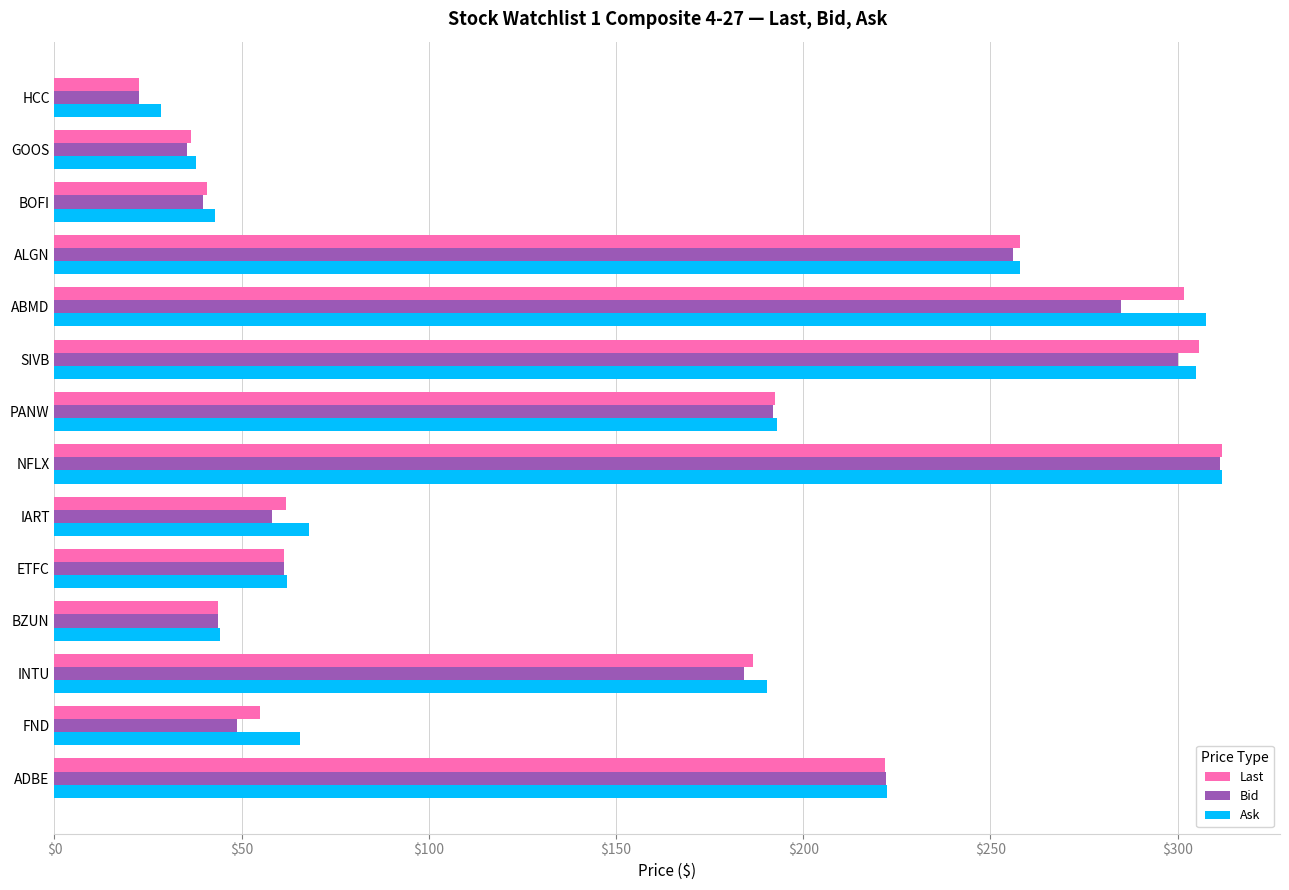

What is the maximum value shown in the chart?

311.8